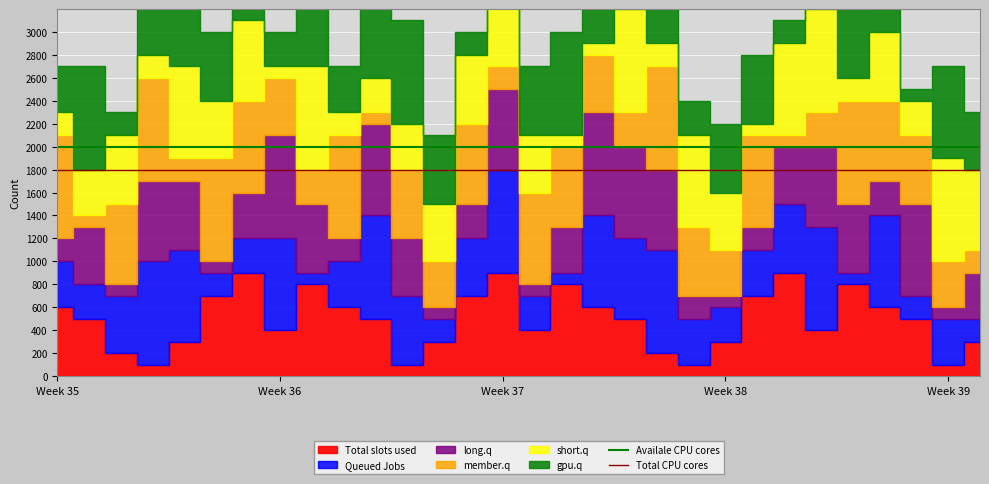

At which category is the sum across all series the highest?

Week 35